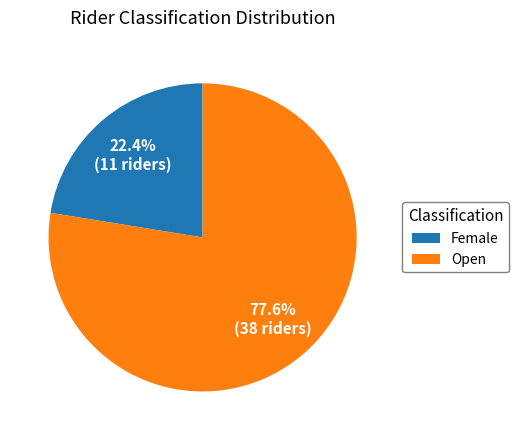

Which slice is the smallest?

Female